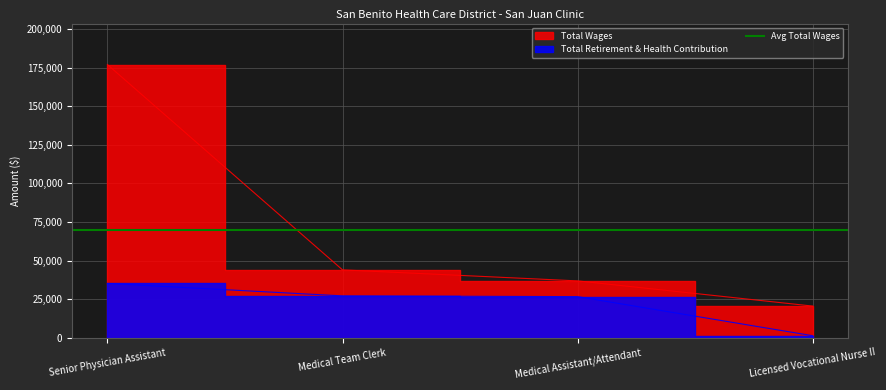

True or false: Total Retirement & Health Contribution has more than 2 points higher than both neighbors.

False